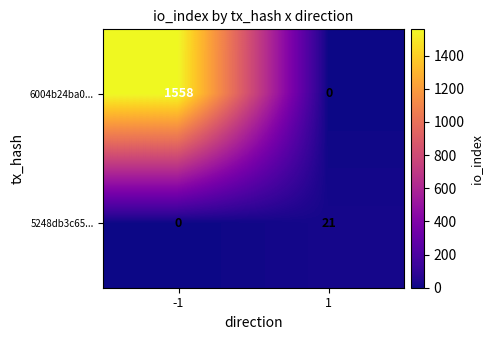

What is the difference between the highest and lowest values at -1?

1558